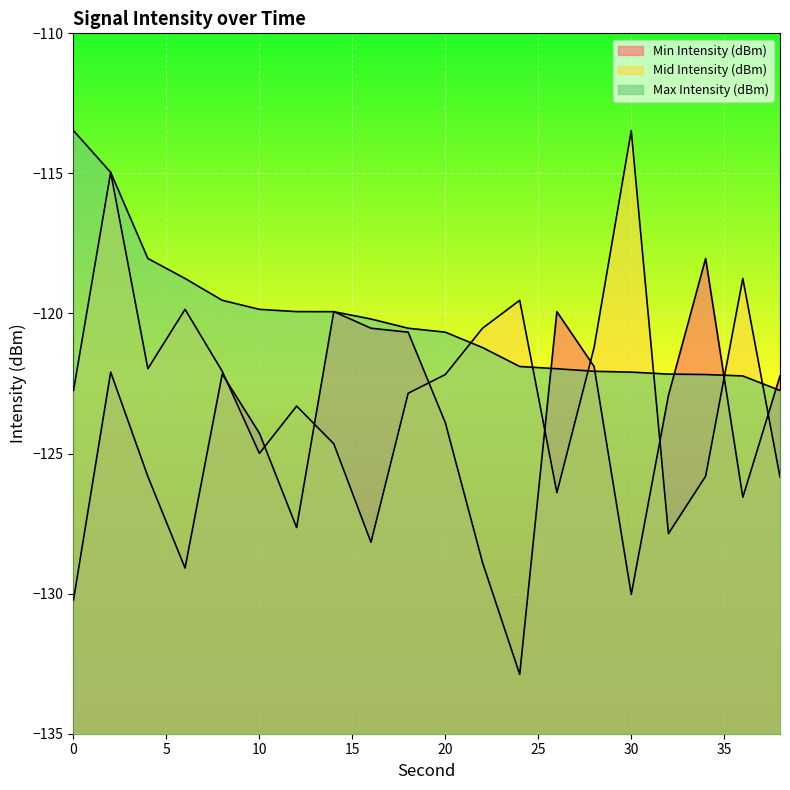

List the series in order of their peak value, lowest first.

Min Intensity (dBm), Mid Intensity (dBm), Max Intensity (dBm)